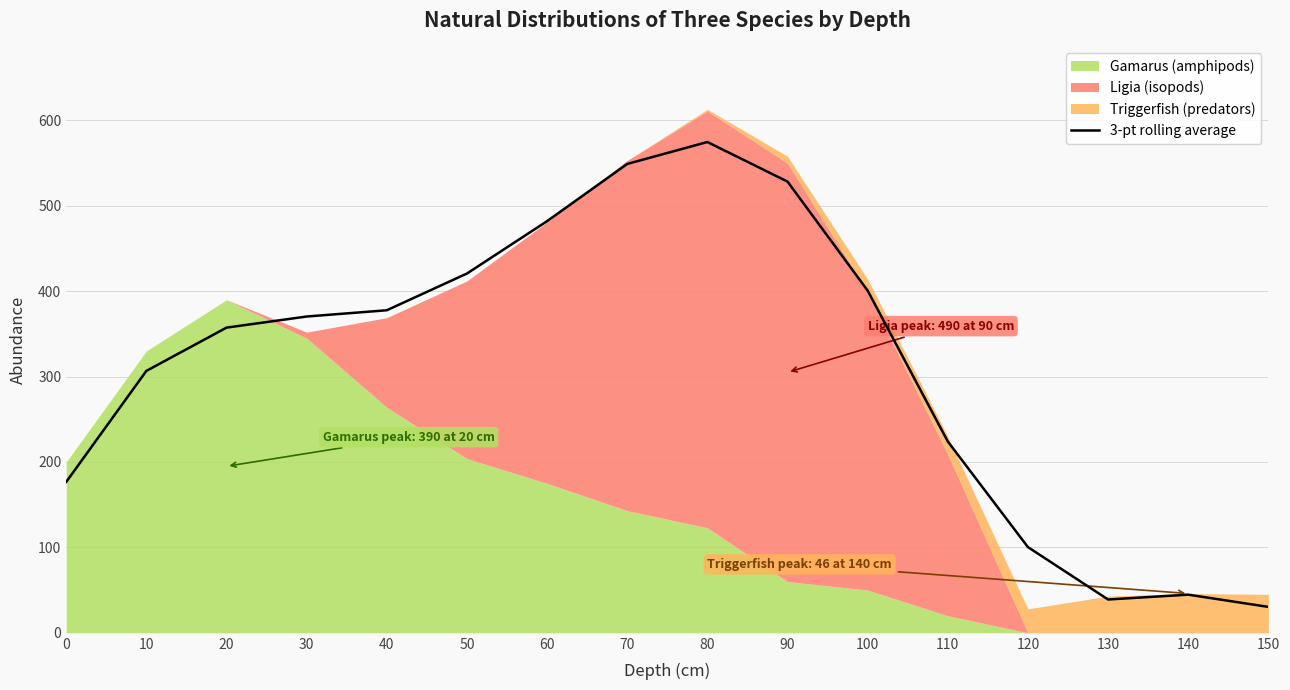

What is the difference between the maximum and second lowest values?

535.7